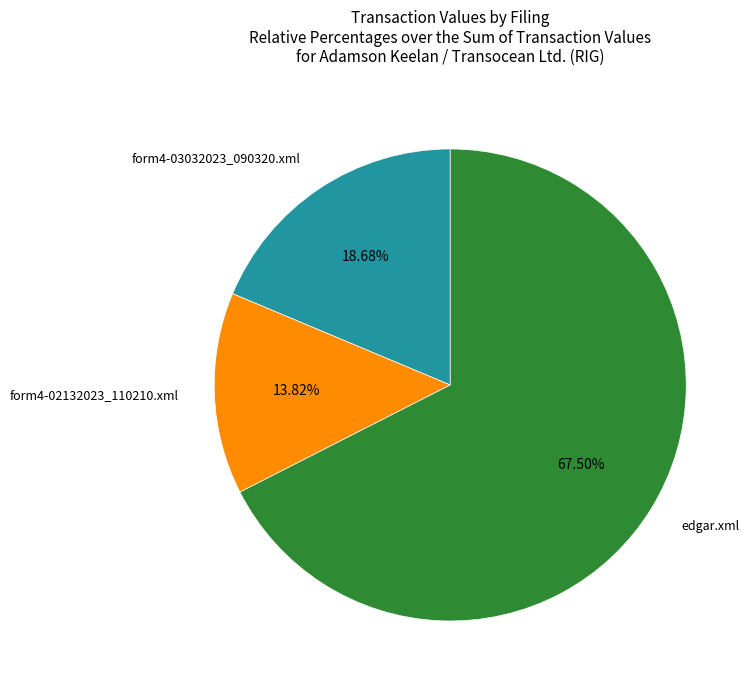

To the nearest percent, what is the combined percentage of form4-02132023_110210.xml and form4-03032023_090320.xml?

32%